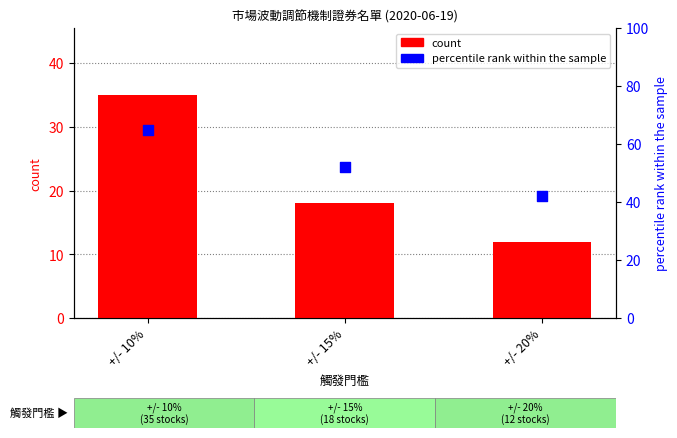

What are all the series names shown in the legend?

count, percentile rank within the sample